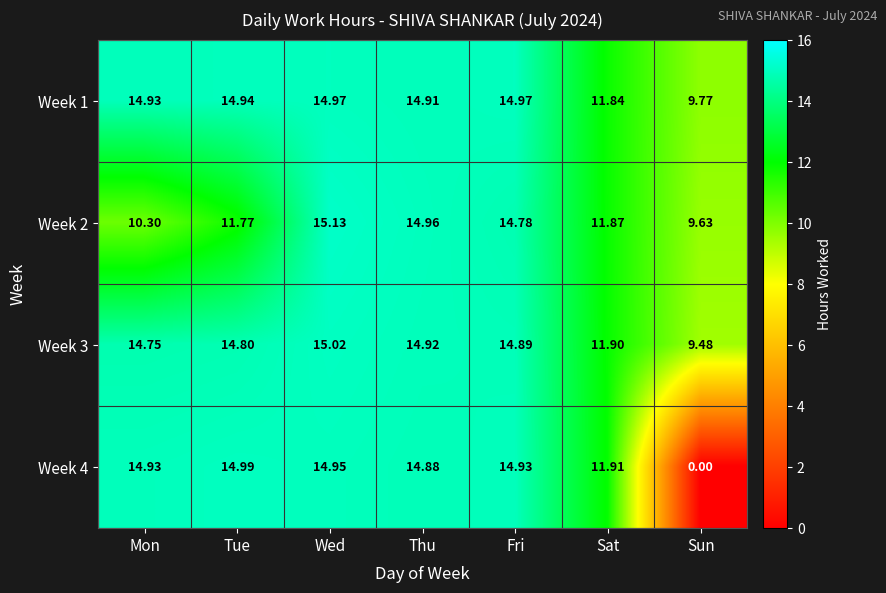

How many categories are shown in the chart?

7